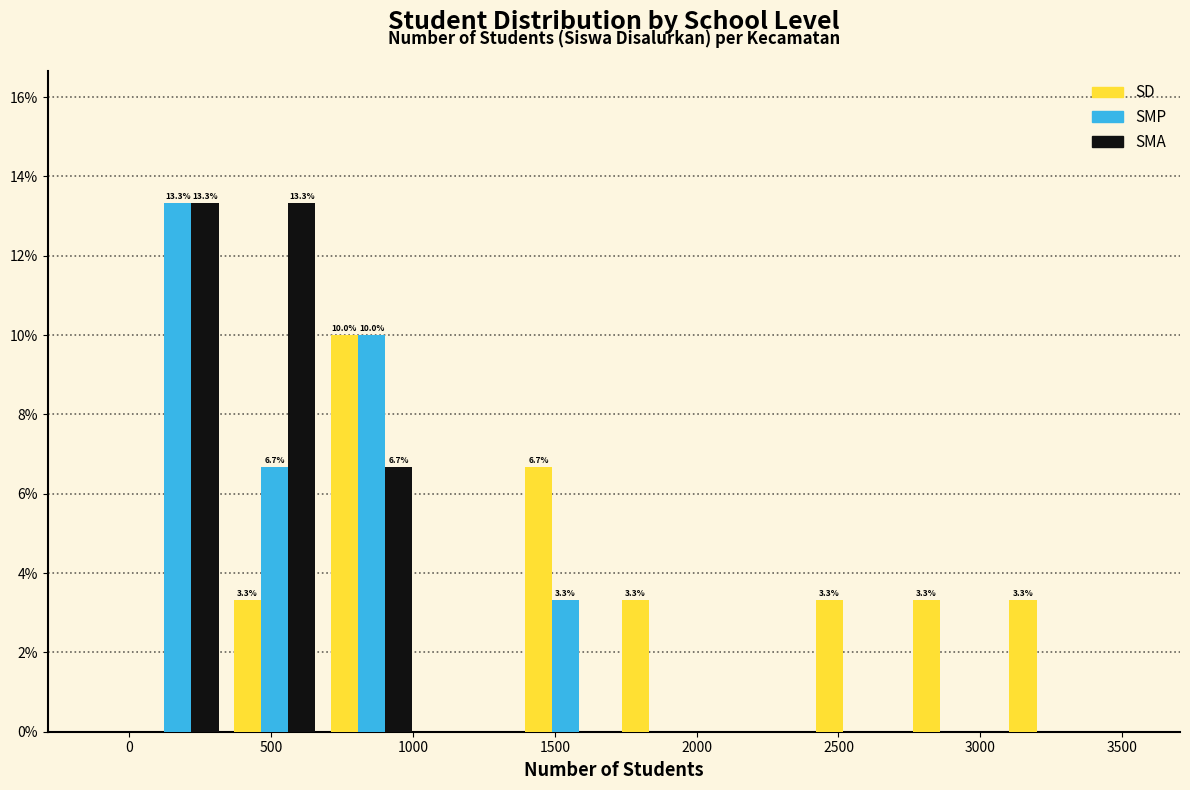

In the SMP series, which range on the x-axis has the tallest bar?

0 to 350